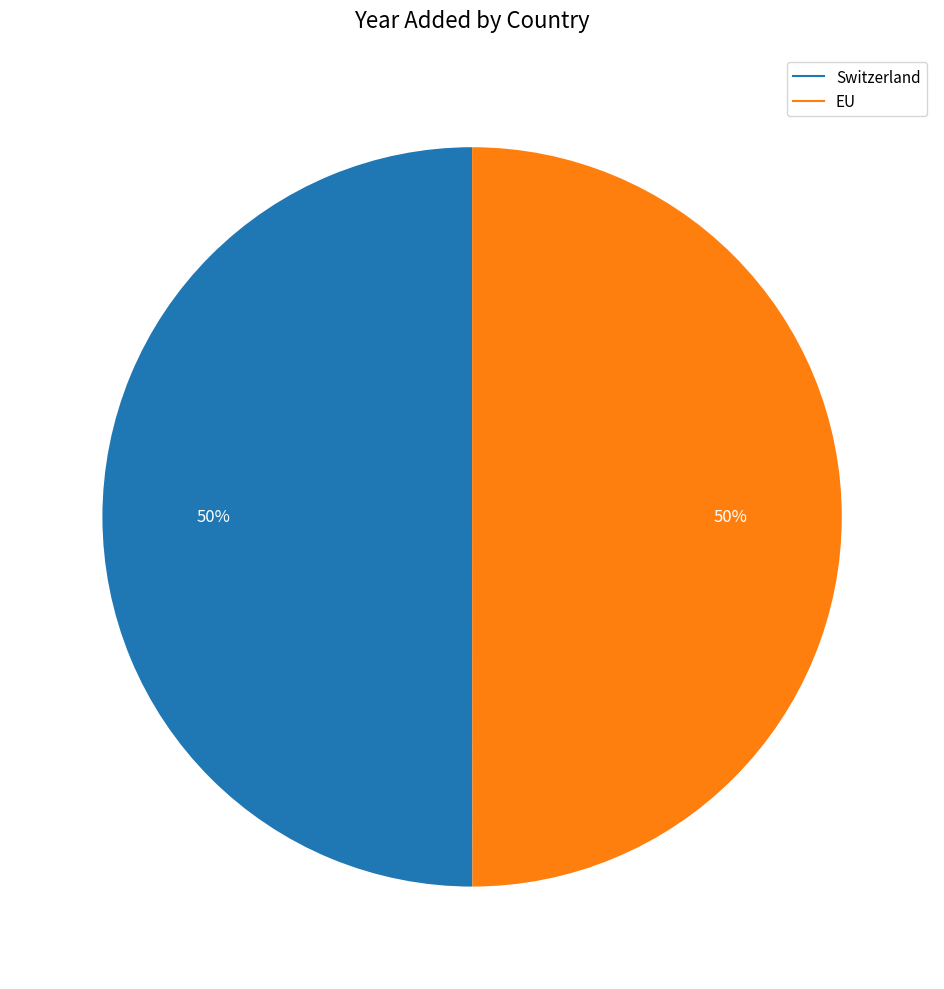

To the nearest percent, what portion does EU represent?

50%